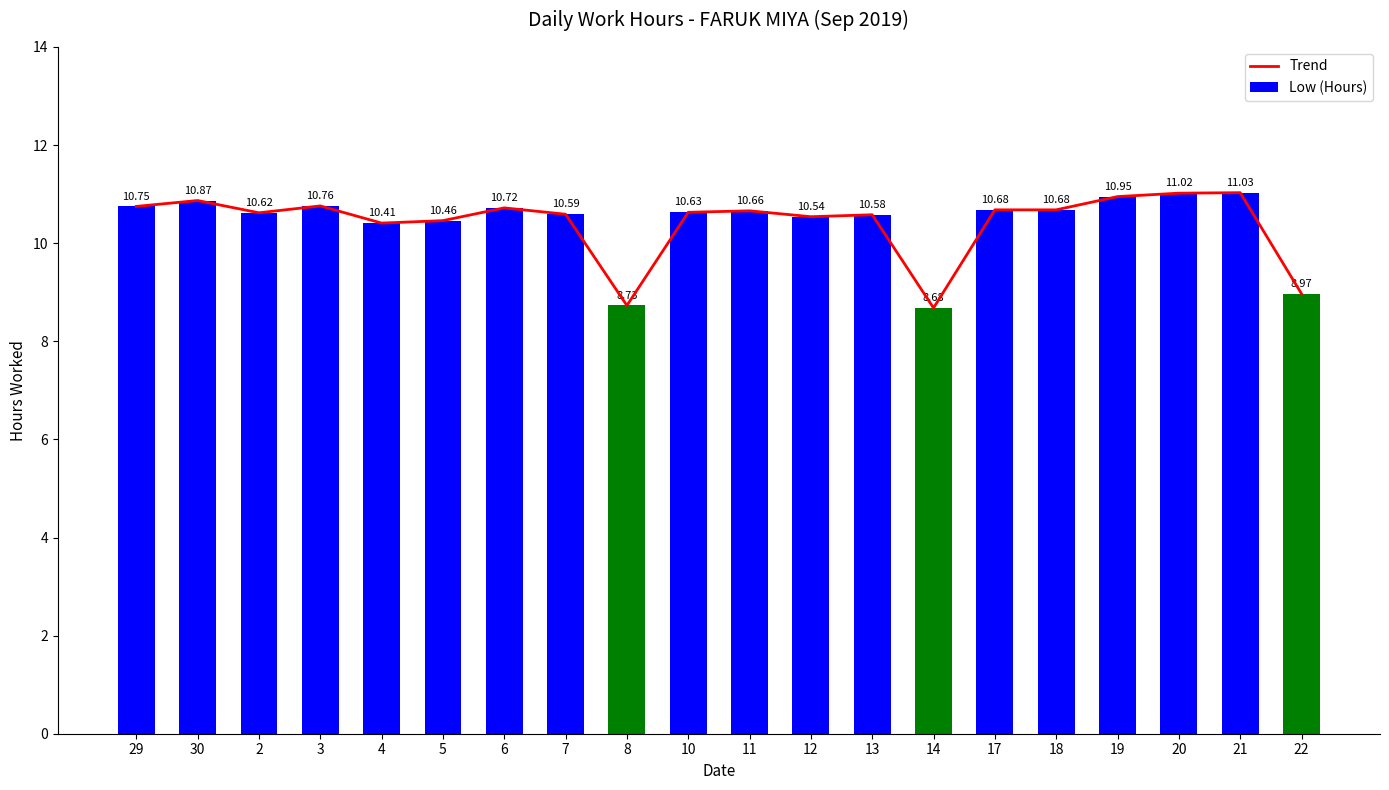

Which category has the highest value in the Trend series?

21